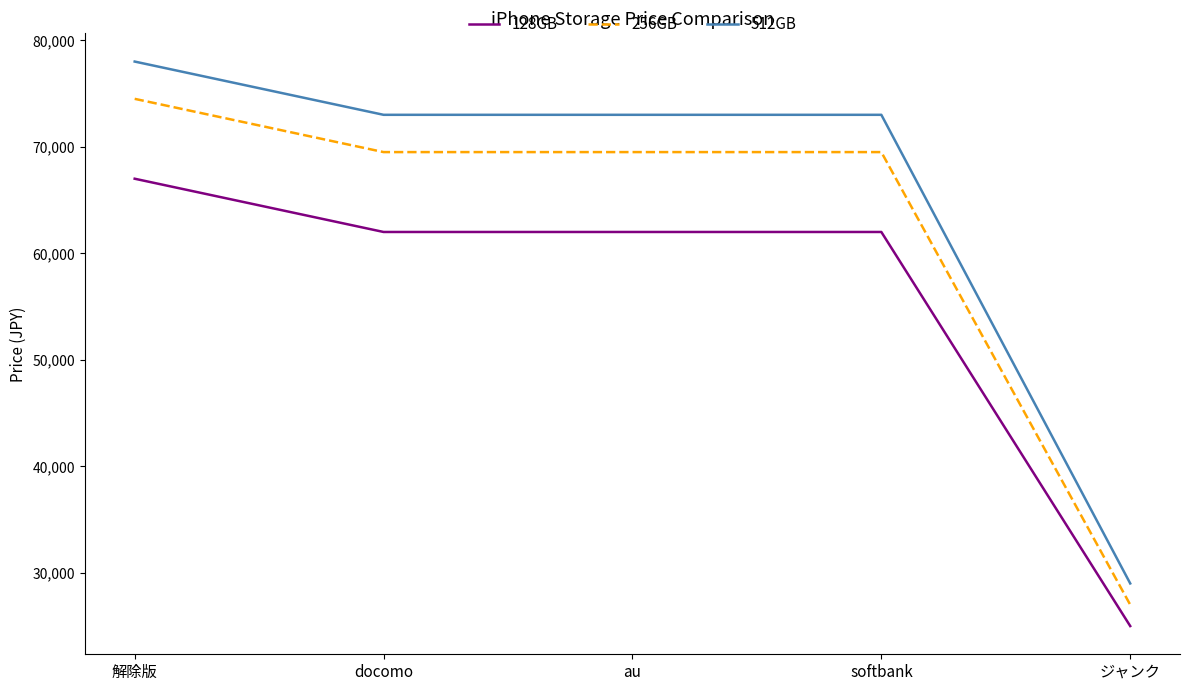

True or false: 512GB and 128GB intersect in this chart.

False